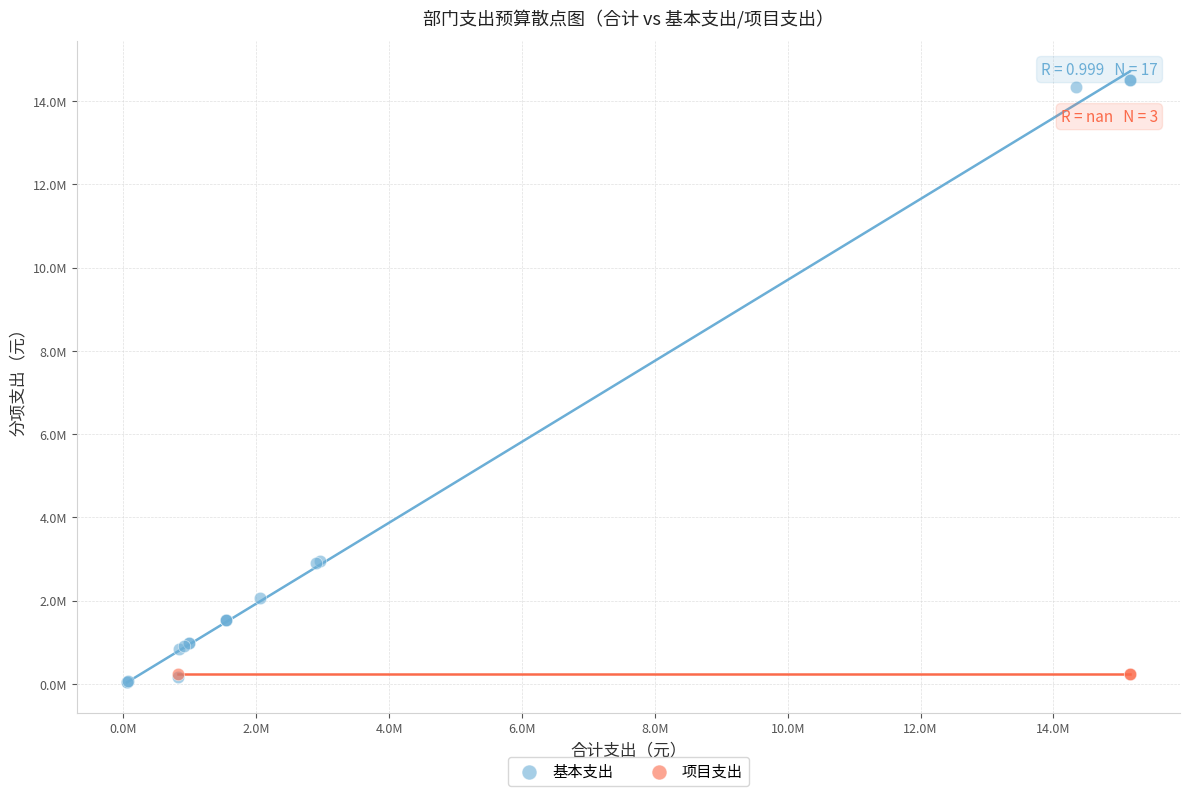

What are all the series names shown in the legend?

基本支出, 项目支出